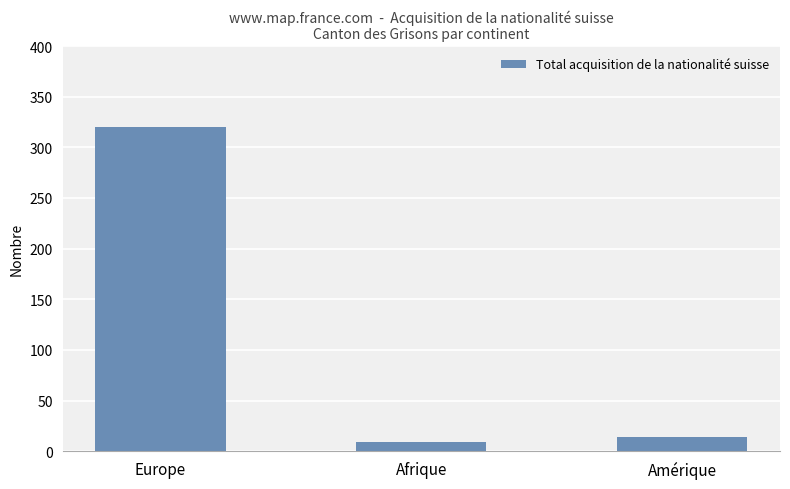

Which has a higher value, Afrique or Amérique?

Amérique